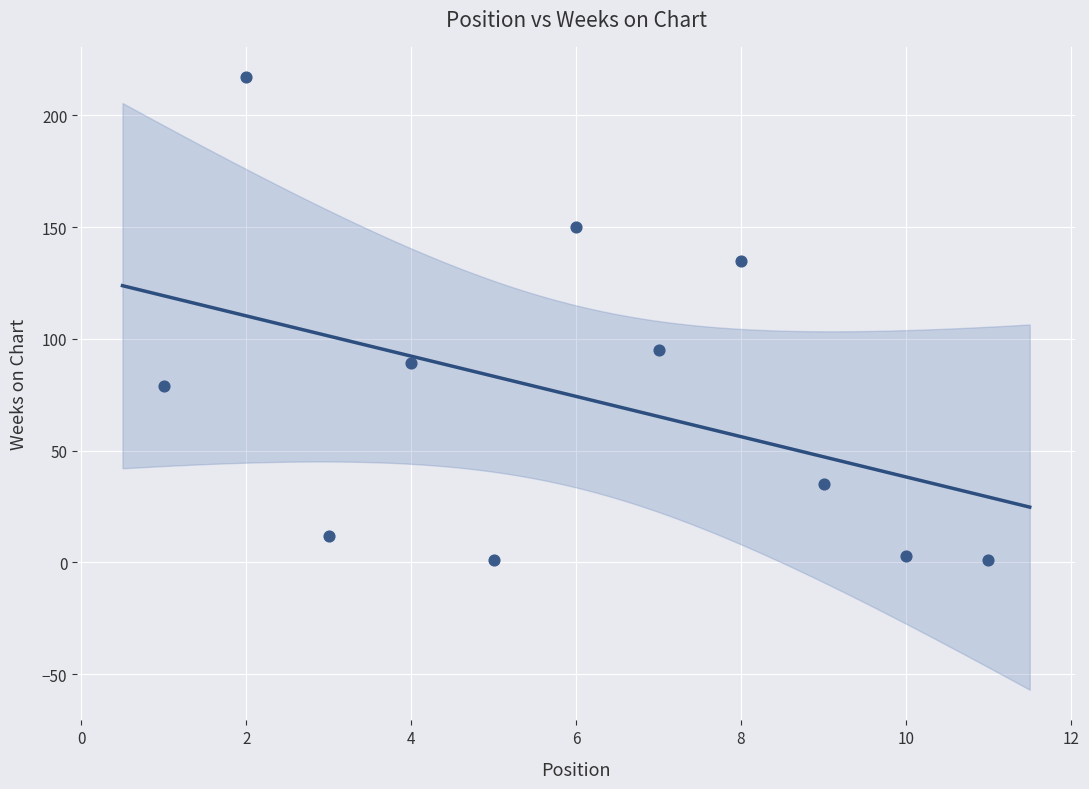

What Y value in the scatter plot is closest to 109?

95